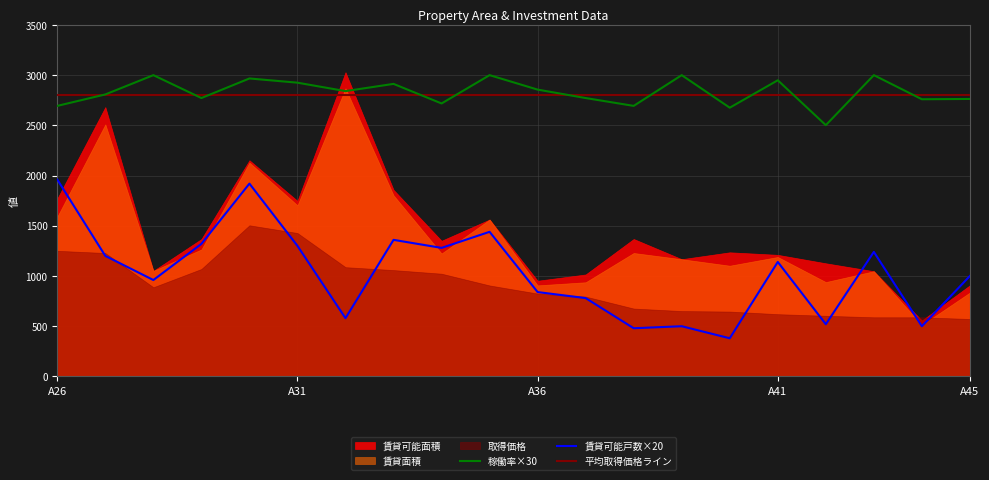

What is the label of the 1st point from the left?

A26